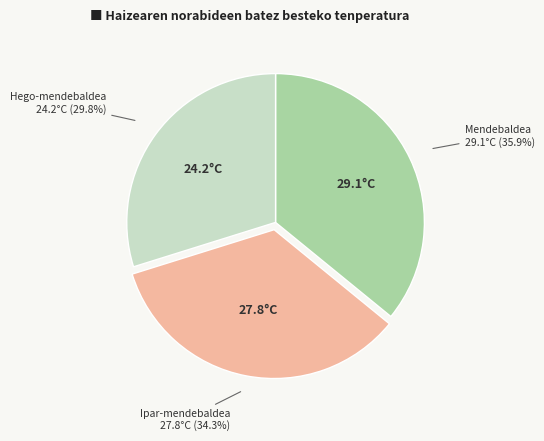

To the nearest percent, what percentage of the pie is Ipar-mendebaldea?

34%